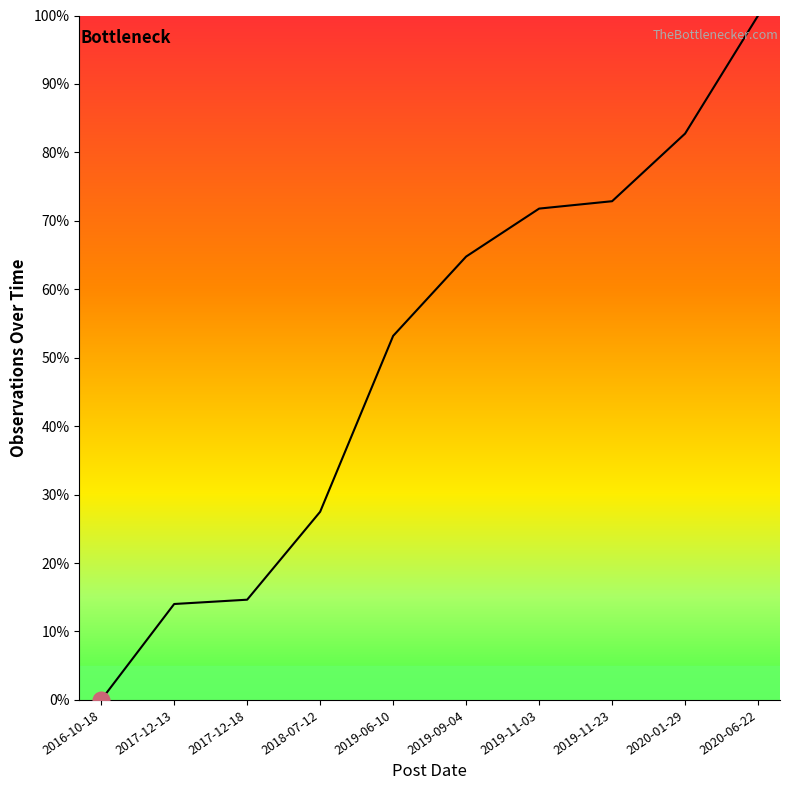

Reading left to right, extract all data points from this chart.

2016-10-18=0.0	2017-12-13=14.0	2017-12-18=14.6	2018-07-12=27.5	2019-06-10=53.2	2019-09-04=64.8	2019-11-03=71.8	2019-11-23=72.9	2020-01-29=82.7	2020-06-22=100.0